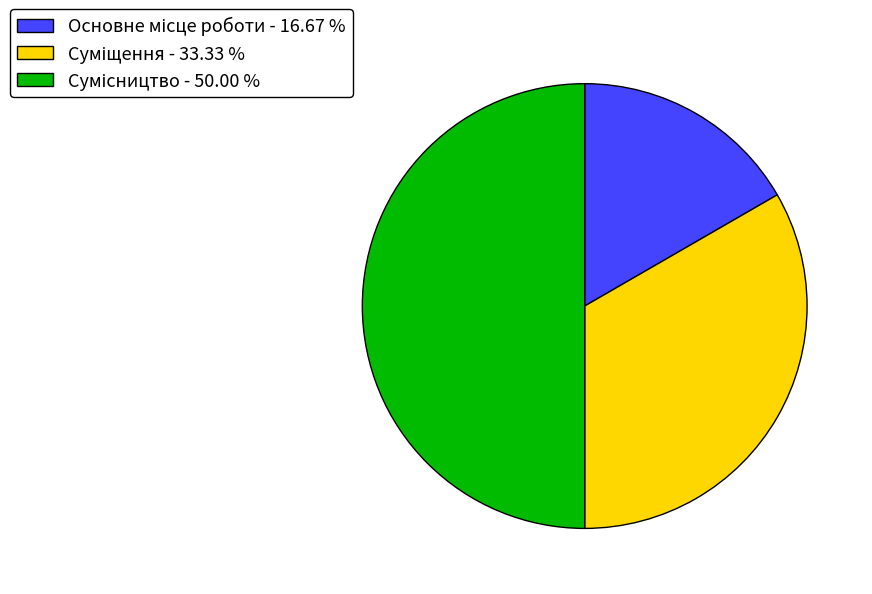

Which category has the biggest portion of the pie?

Сумісництво